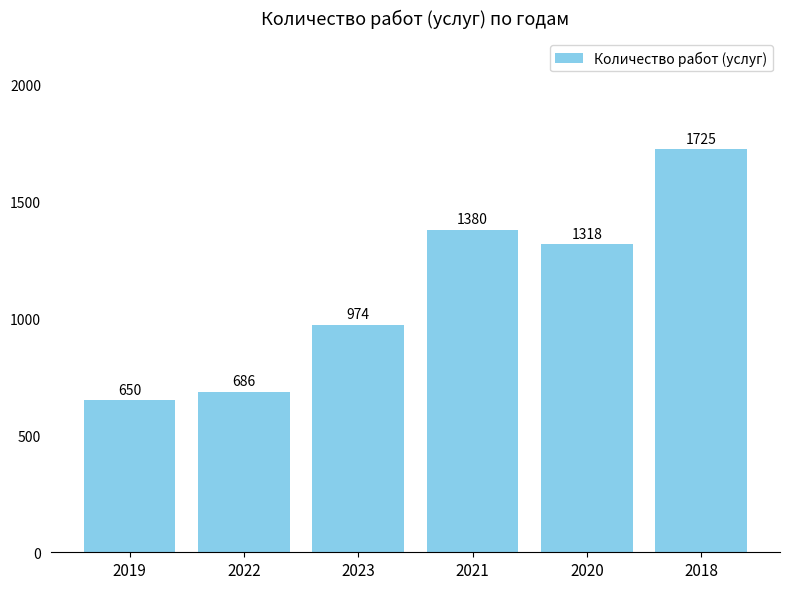

Rank the categories by value from highest to lowest.

2018, 2021, 2020, 2023, 2022, 2019